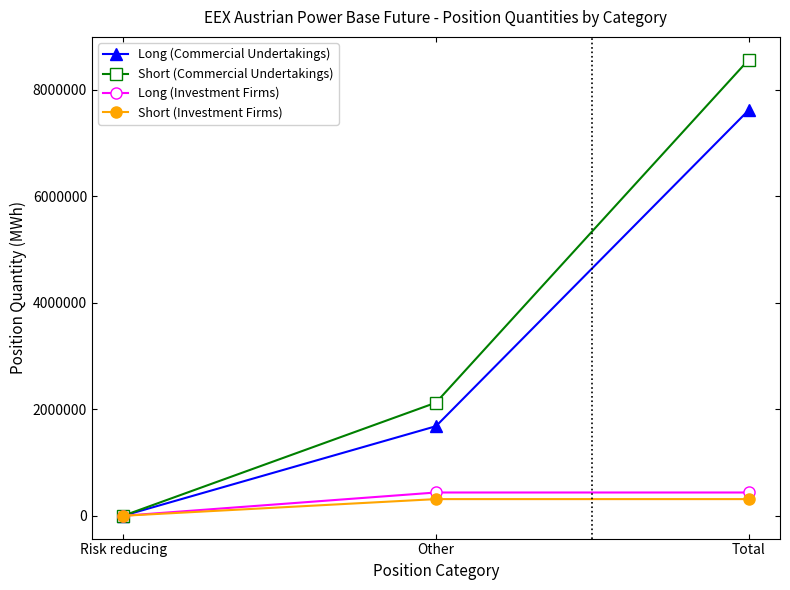

How many values in Short (Investment Firms) are above zero?

2